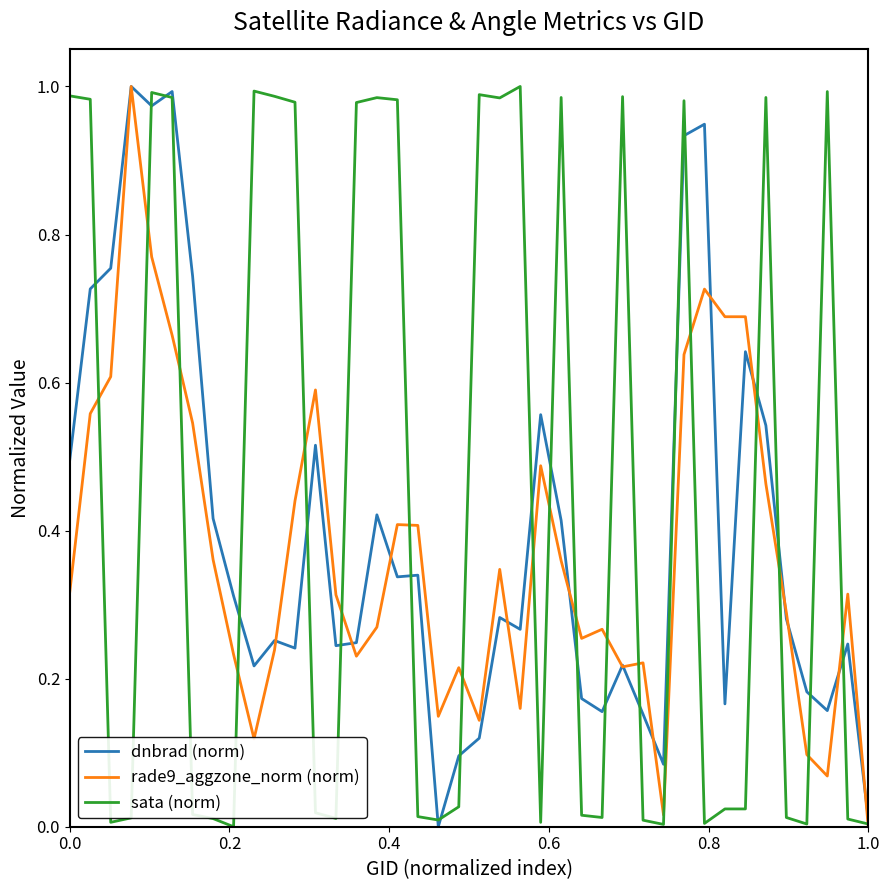

Which series has the largest total across all categories?

sata (norm)